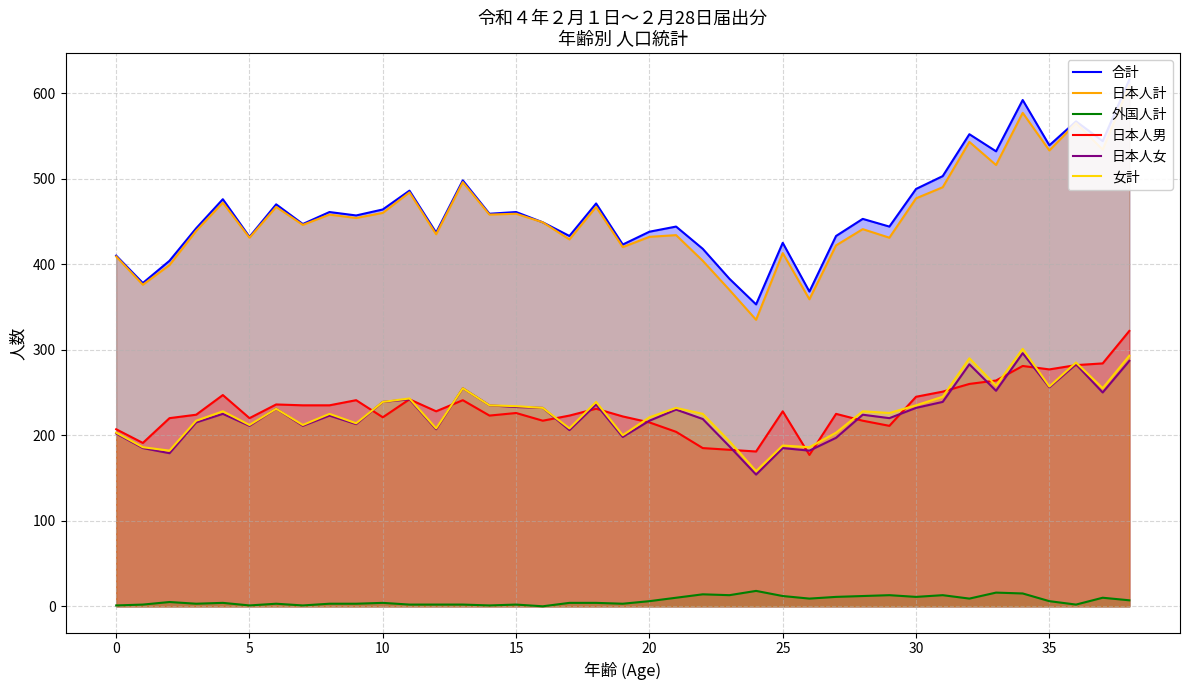

True or false: 外国人計 and 合計 intersect in this chart.

False